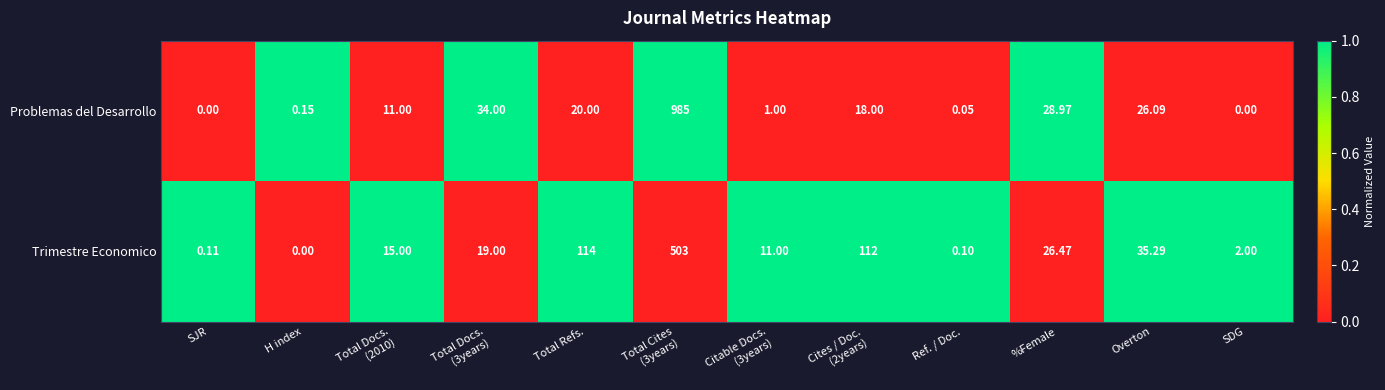

At which label is Trimestre Economico closest to 251?

Total Refs.